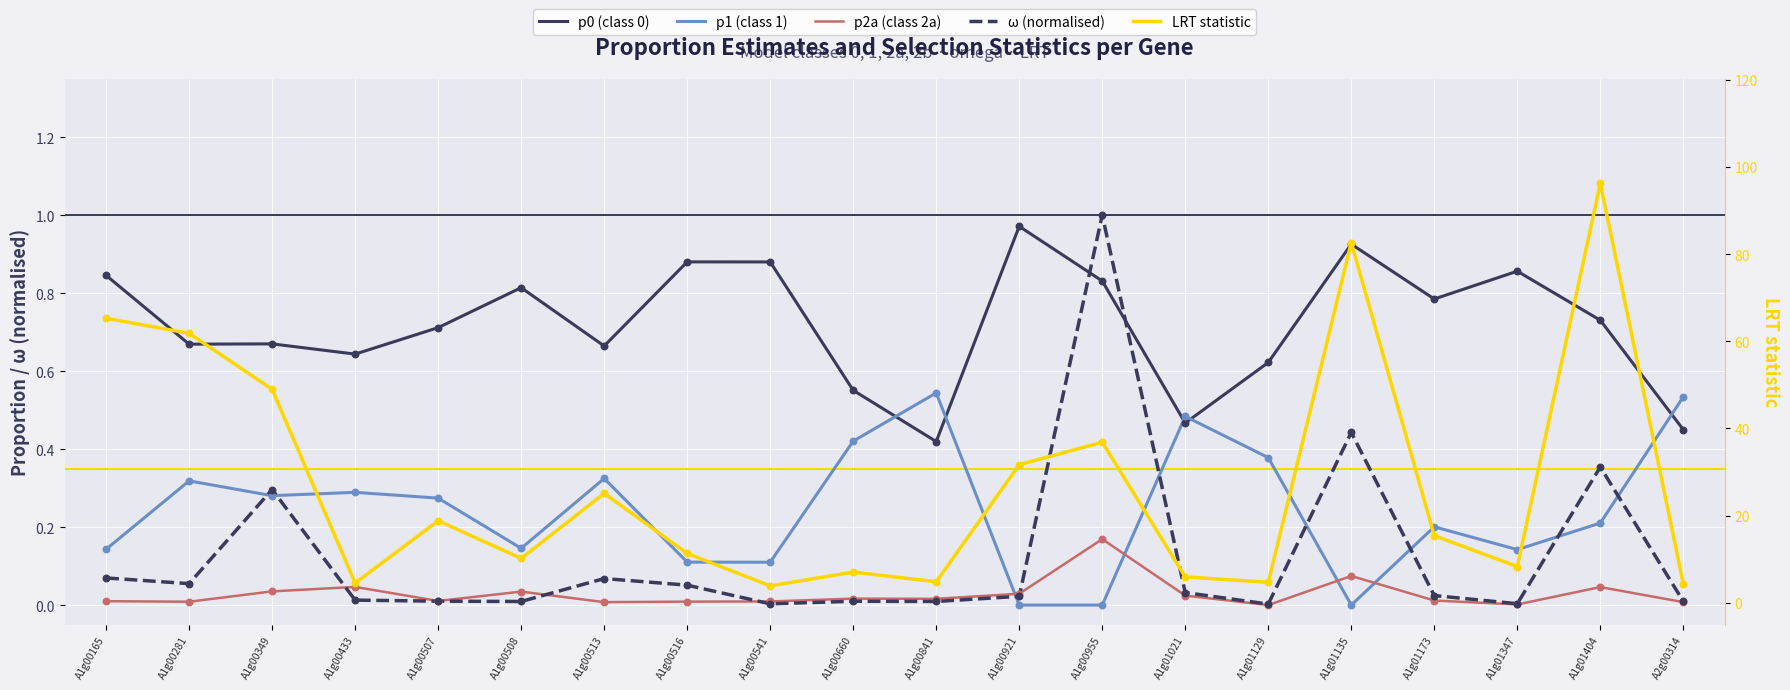

Which series has the largest total across all categories?

LRT statistic